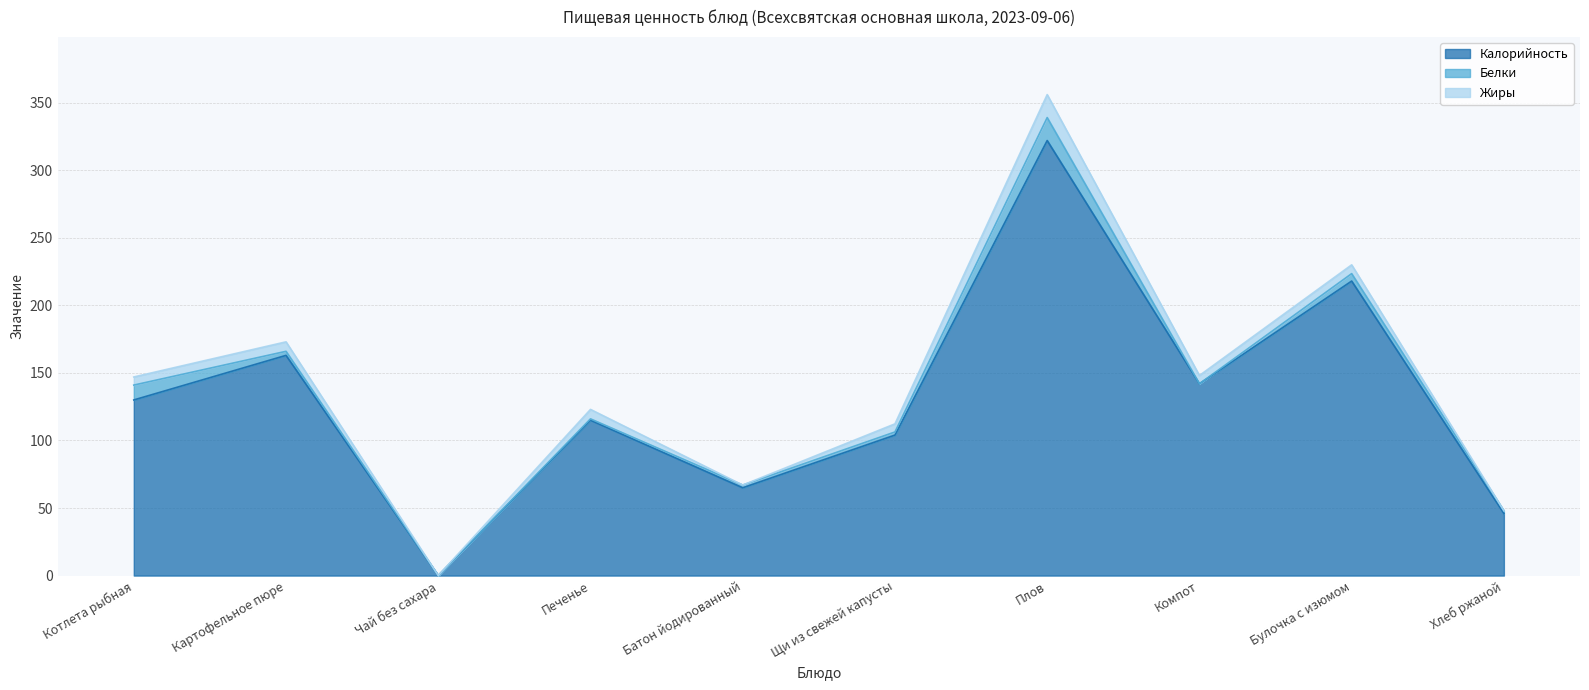

Between which two adjacent categories do Белки and Жиры first intersect?

Котлета рыбная and Картофельное пюре